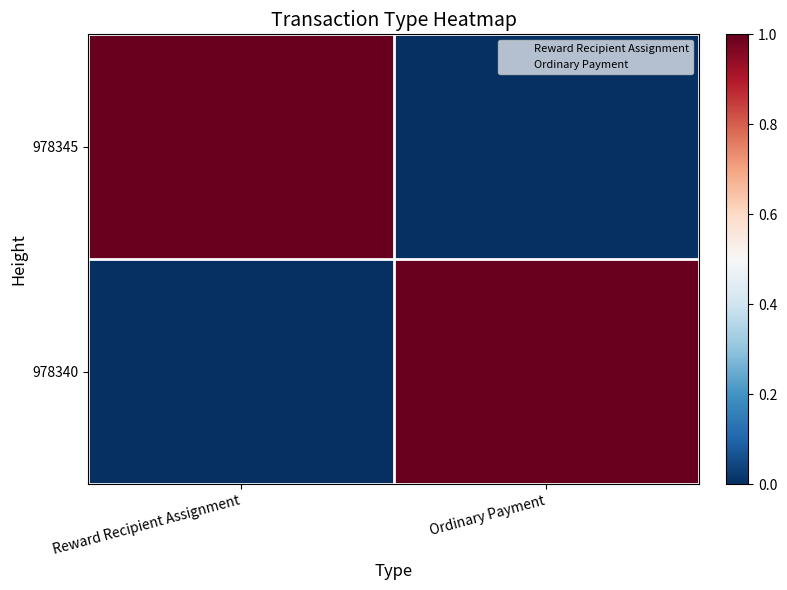

List the series in order of their overall mean, highest first.

978345, 978340